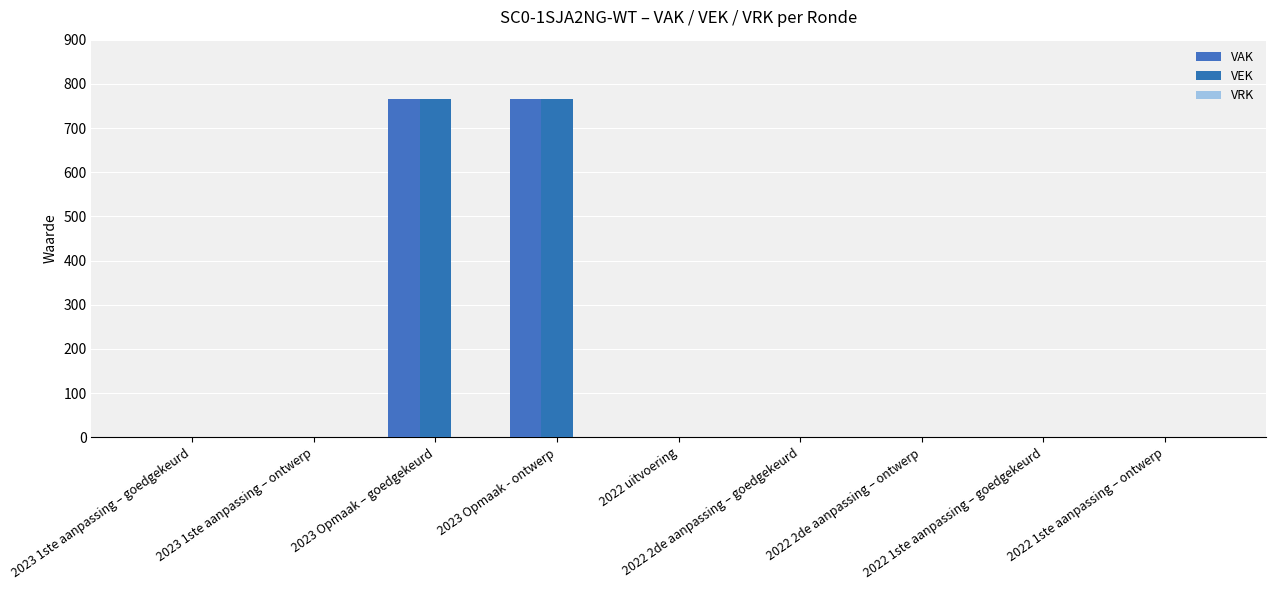

Which category has the lowest value in the VAK series?

2023 1ste aanpassing – goedgekeurd